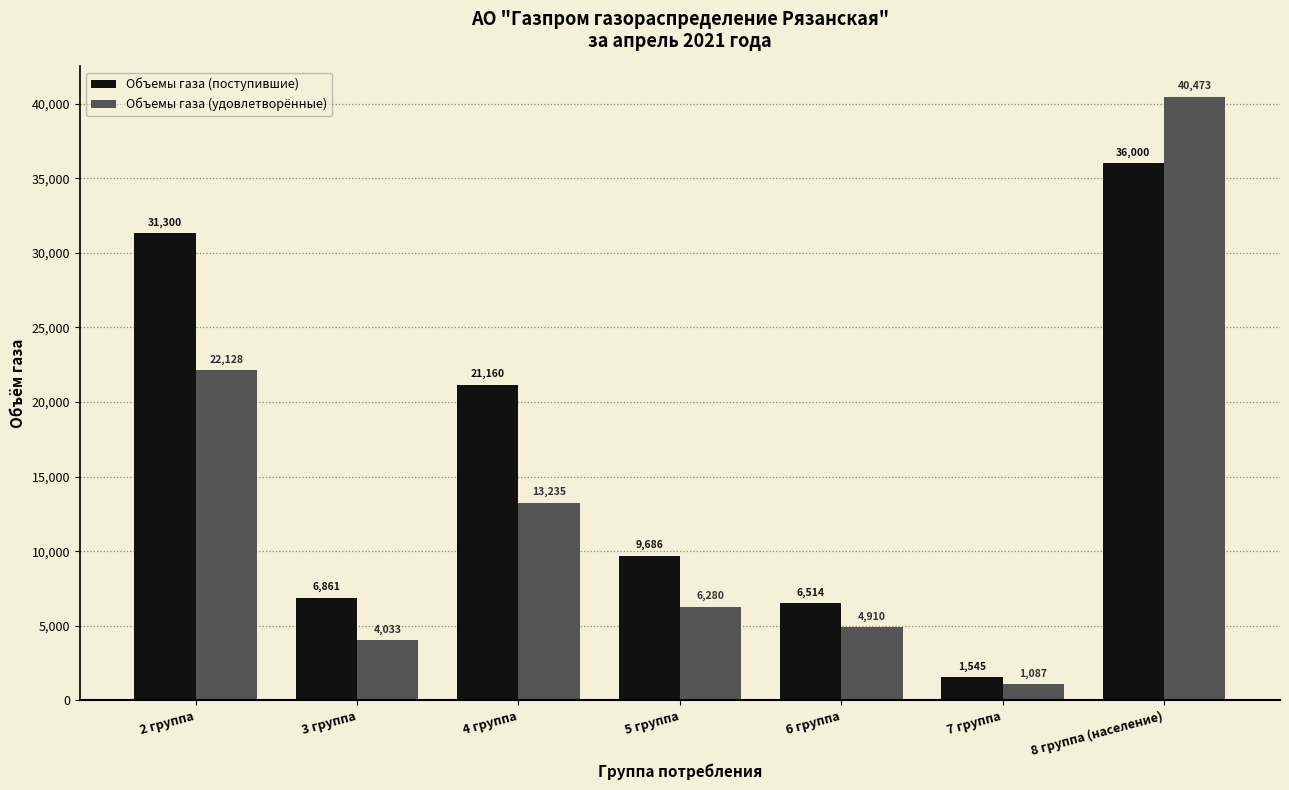

Which series has the largest range (max minus min)?

Объемы газа (удовлетворённые)